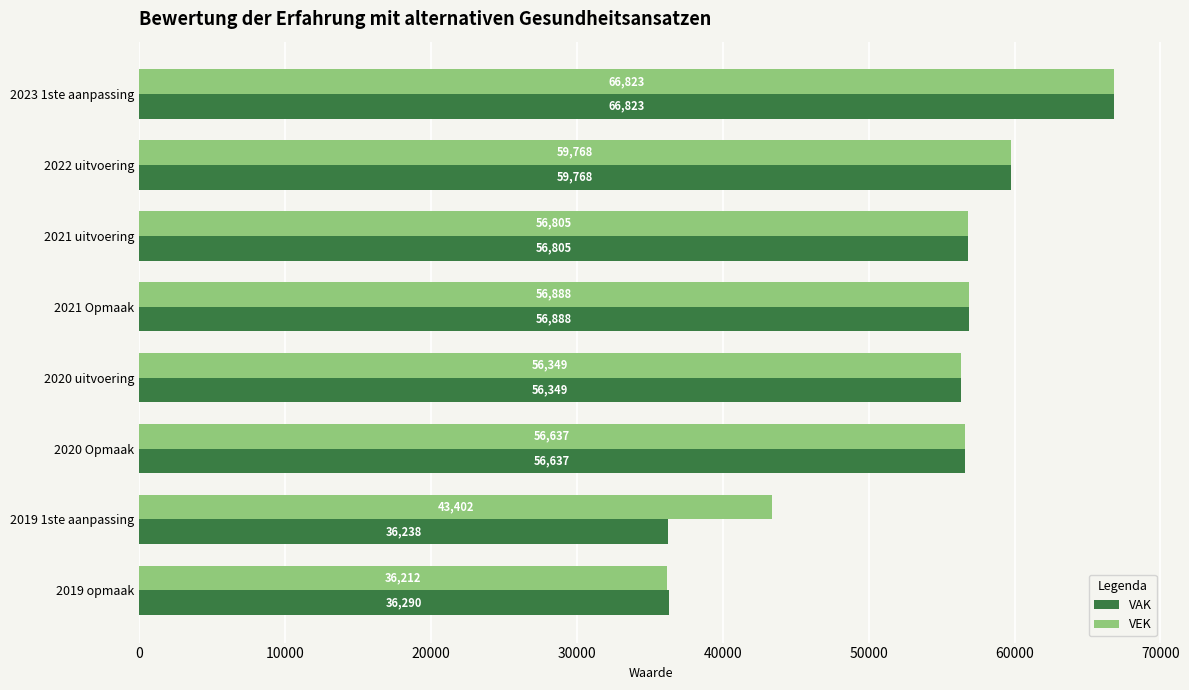

At how many categories does at least one series exceed 47131?

6